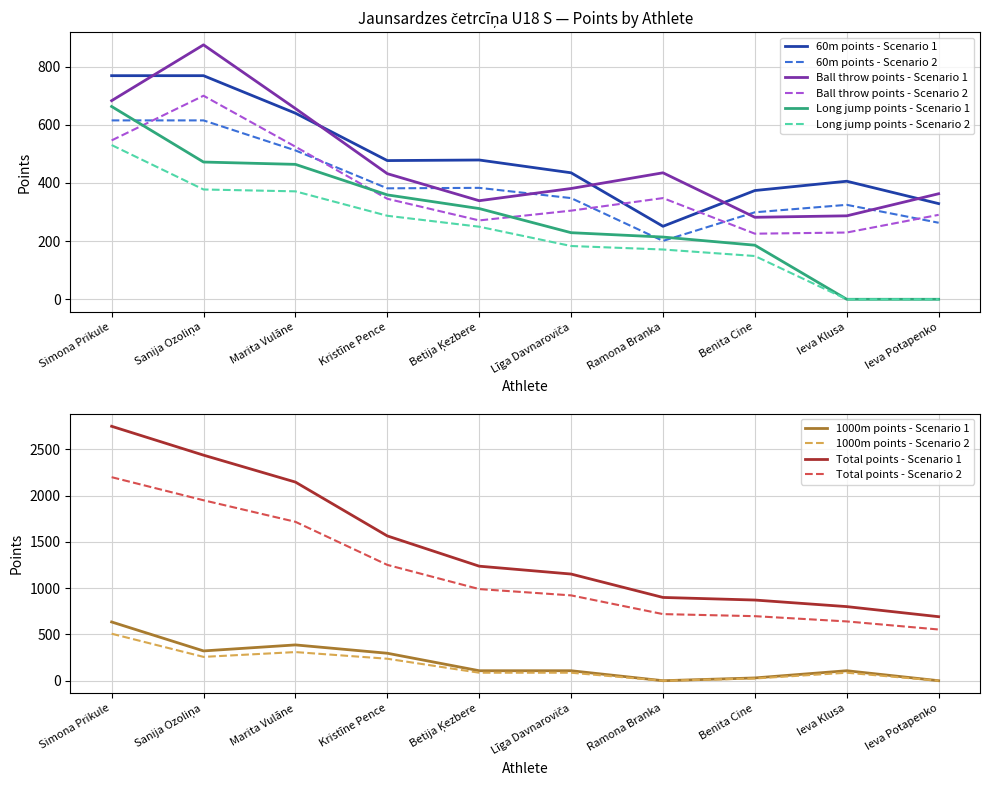

What is the sum of the Ball throw points values at Sanija Ozoliņa and Kristīne Pence?

1307